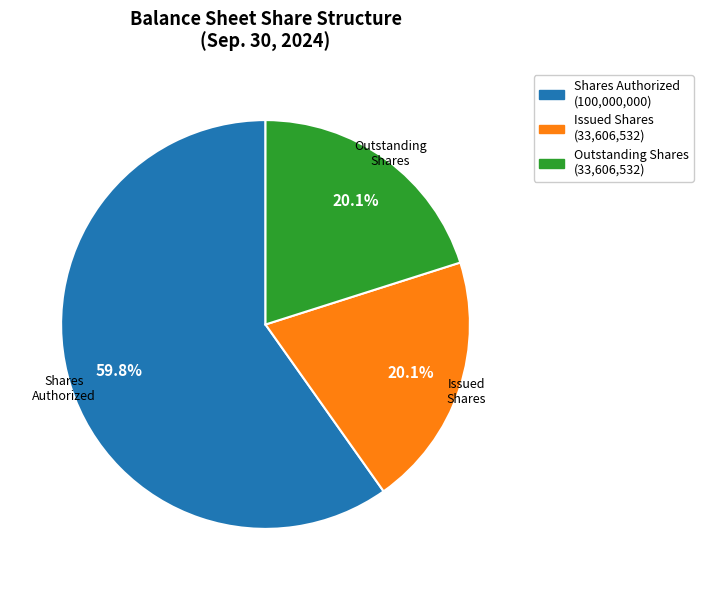

How many segments does this pie chart have?

3